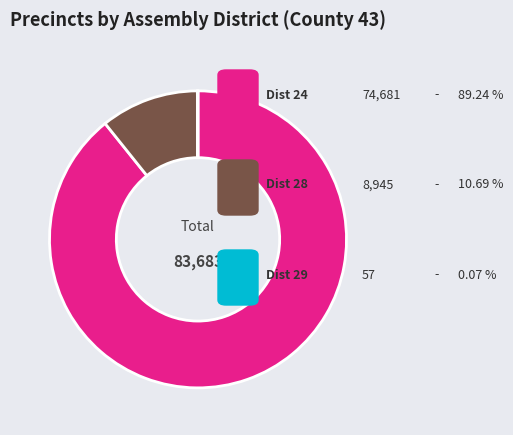

Does any single category account for the majority?

Yes